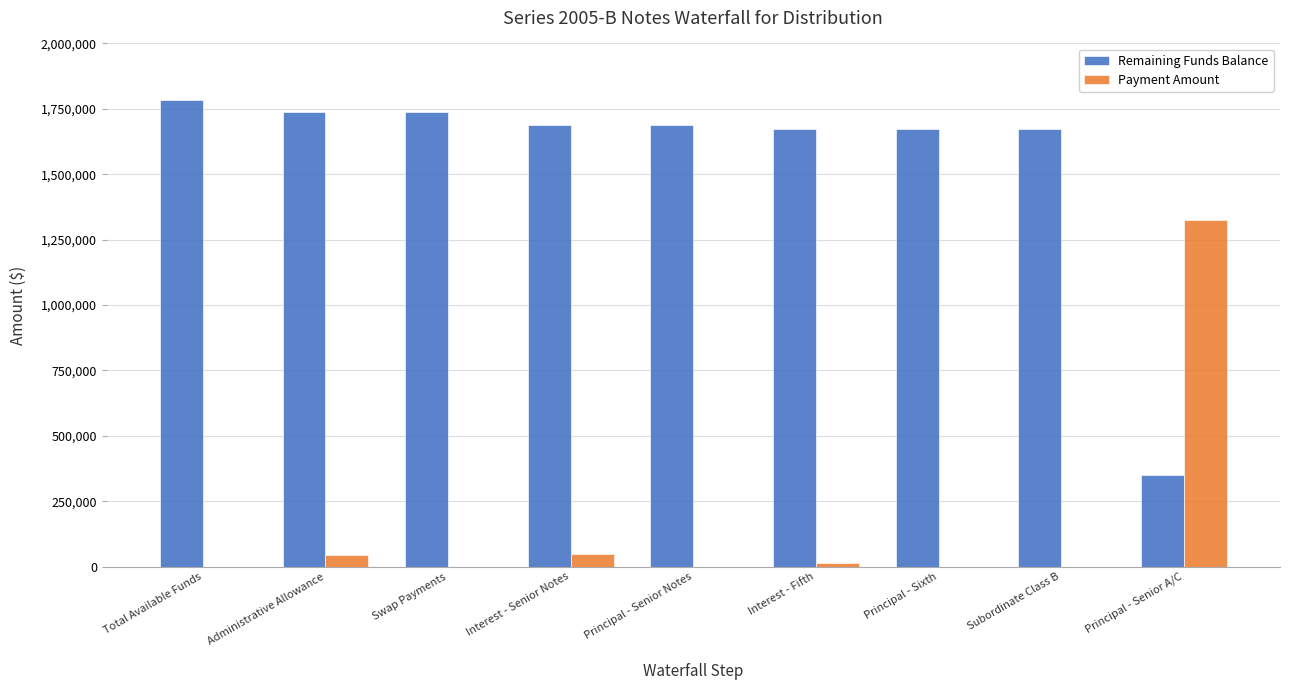

What value does the Remaining Funds Balance series have at Principal - Senior Notes?

1687220.7